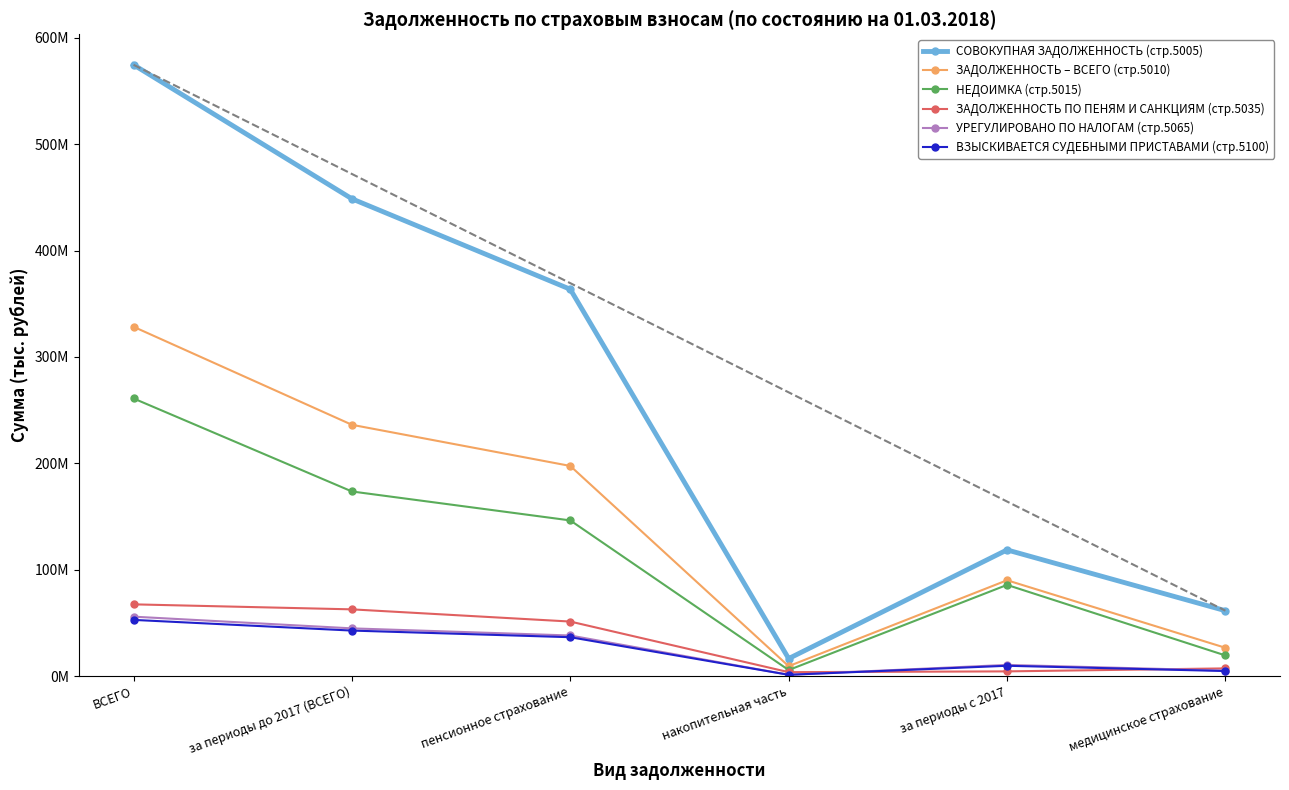

Reading left to right, extract all data points from this chart.

СОВОКУПНАЯ ЗАДОЛЖЕННОСТЬ (стр.5005): ВСЕГО=574724505	за периоды до 2017 (ВСЕГО)=448713517	пенсионное страхование=363643620	накопительная часть=16404148	за периоды с 2017=118589640	медицинское страхование=61424145
ЗАДОЛЖЕННОСТЬ – ВСЕГО (стр.5010): ВСЕГО=328398828	за периоды до 2017 (ВСЕГО)=236223544	пенсионное страхование=197534675	накопительная часть=9260995	за периоды с 2017=90051109	медицинское страхование=26550286
НЕДОИМКА (стр.5015): ВСЕГО=260999721	за периоды до 2017 (ВСЕГО)=173534422	пенсионное страхование=146314595	накопительная часть=5622624	за периоды с 2017=85682153	медицинское страхование=19361872
ЗАДОЛЖЕННОСТЬ ПО ПЕНЯМ И САНКЦИЯМ (стр.5035): ВСЕГО=67399107	за периоды до 2017 (ВСЕГО)=62689122	пенсионное страхование=51220080	накопительная часть=3638371	за периоды с 2017=4368956	медицинское страхование=7188414
УРЕГУЛИРОВАНО ПО НАЛОГАМ (стр.5065): ВСЕГО=55817790	за периоды до 2017 (ВСЕГО)=44818531	пенсионное страхование=38108481	накопительная часть=1170197	за периоды с 2017=10461323	медицинское страхование=5123758
ВЗЫСКИВАЕТСЯ СУДЕБНЫМИ ПРИСТАВАМИ (стр.5100): ВСЕГО=52786161	за периоды до 2017 (ВСЕГО)=42738102	пенсионное страхование=36501849	накопительная часть=1162167	за периоды с 2017=9645370	медицинское страхование=4695471